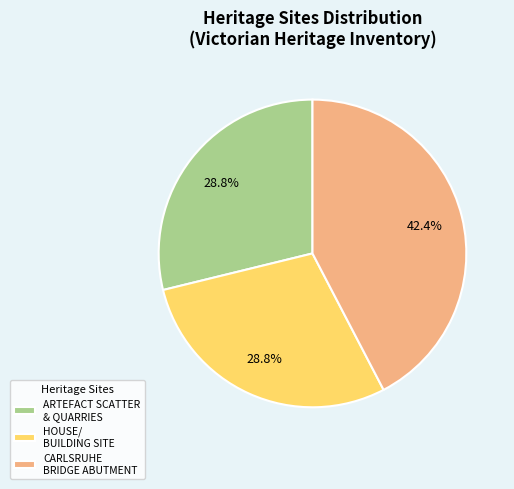

Does any single category account for the majority?

No